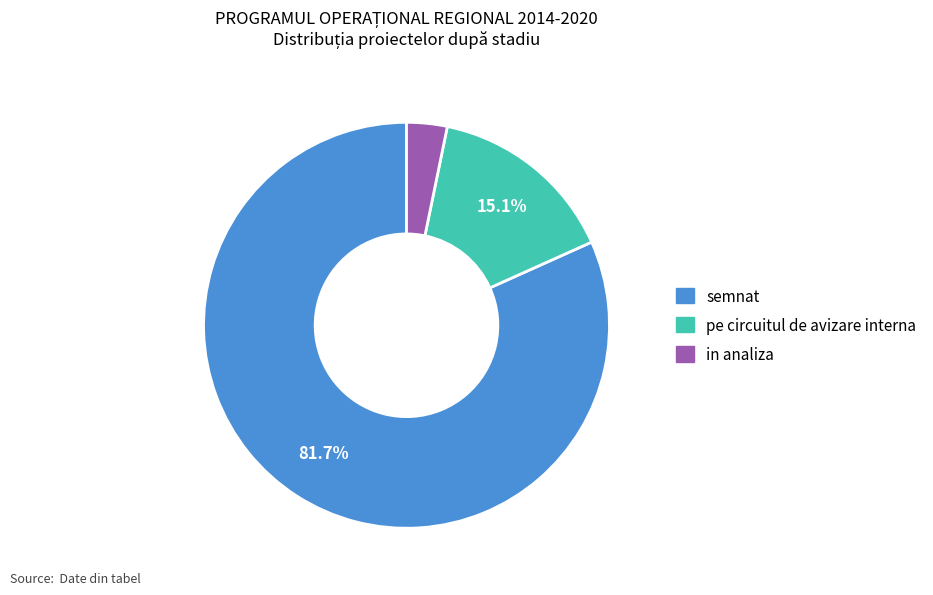

What portion of the pie excludes pe circuitul de avizare interna?

84.9%